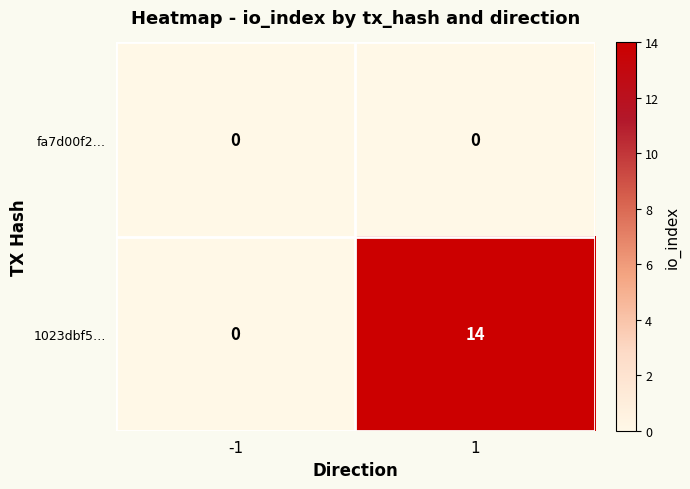

Rank the series by their average value, from highest to lowest.

1023dbf5…, fa7d00f2…